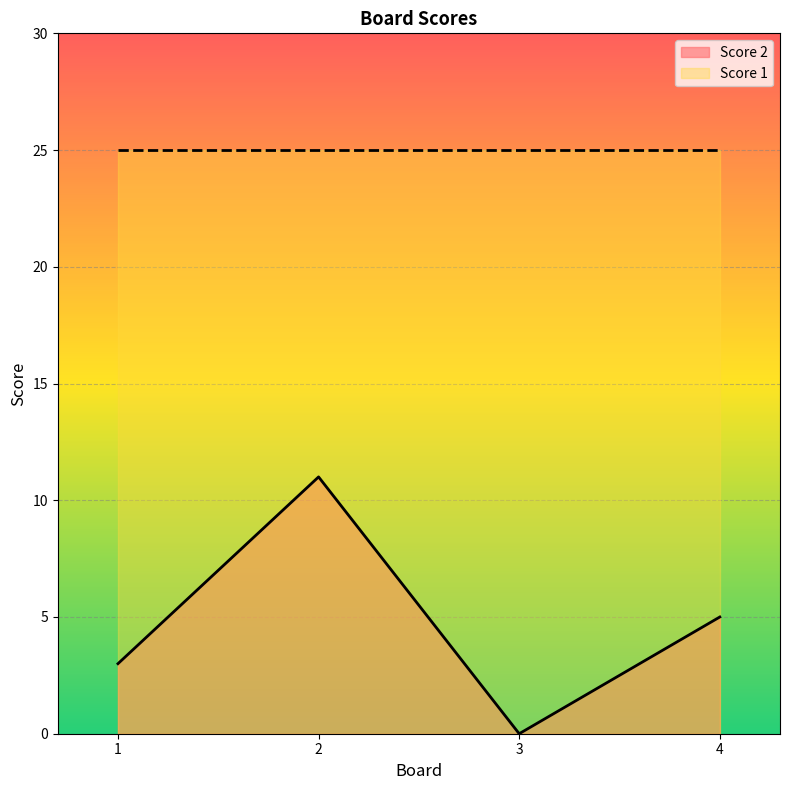

The chart shows a value of 11 at 2. True or false?

True